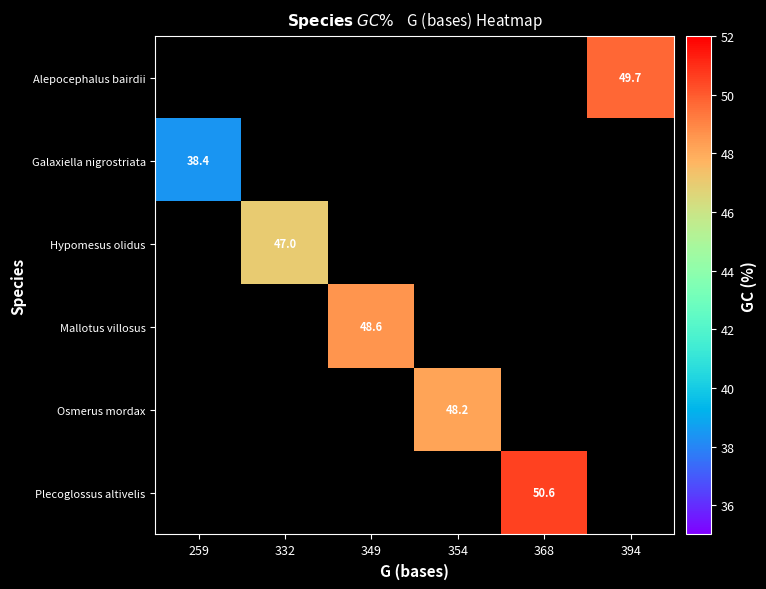

True or false: Mallotus villosus has a value of 48.6 at 349.

True